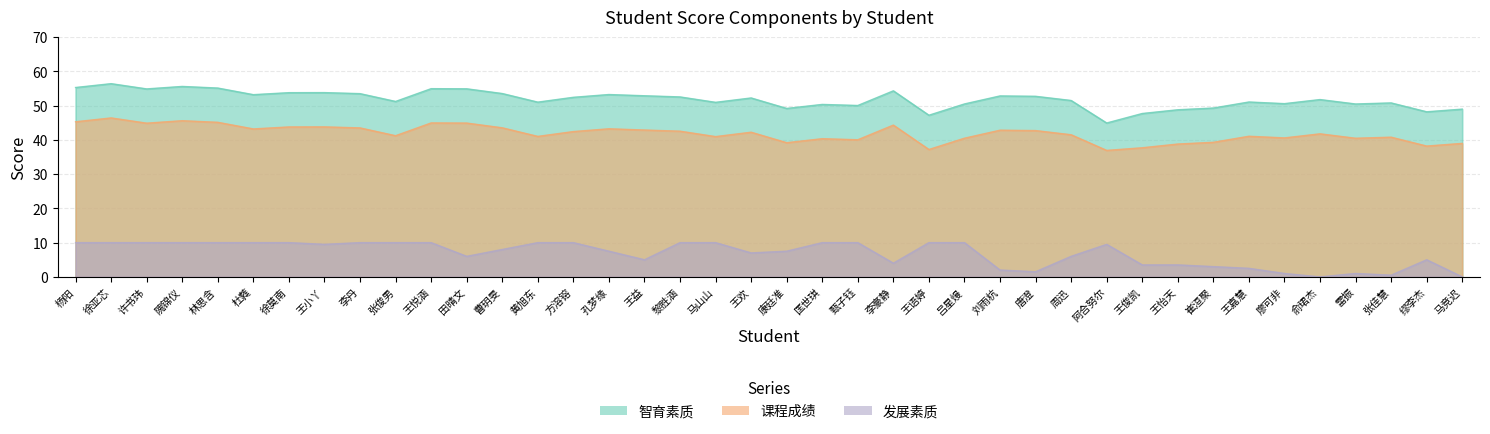

Reading left to right, transcribe all the data shown in this chart.

智育素质: 55.3	56.4	54.9	55.6	55.1	53.2	53.8	53.8	53.5	51.2	54.9	54.9	53.5	51.0	52.4	53.2	52.9	52.5	51.0	52.2	49.2	50.3	50.0	54.3	47.2	50.5	52.8	52.7	51.5	44.9	47.7	48.8	49.3	51.0	50.6	51.8	50.5	50.8	48.2	49.0
课程成绩: 45.3	46.4	44.9	45.6	45.1	43.2	43.8	43.8	43.5	41.2	44.9	44.9	43.5	41.0	42.4	43.2	42.9	42.5	41.0	42.2	39.2	40.3	40.0	44.3	37.2	40.5	42.8	42.7	41.5	36.9	37.7	38.8	39.3	41.0	40.6	41.8	40.5	40.8	38.2	39.0
发展素质: 10.0	10.0	10.0	10.0	10.0	10.0	10.0	9.5	10.0	10.0	10.0	6.0	8.0	10.0	10.0	7.5	5.0	10.0	10.0	7.0	7.5	10.0	10.0	4.0	10.0	10.0	2.0	1.5	6.0	9.5	3.5	3.5	3.0	2.5	1.0	0.0	1.0	0.5	5.0	0.0